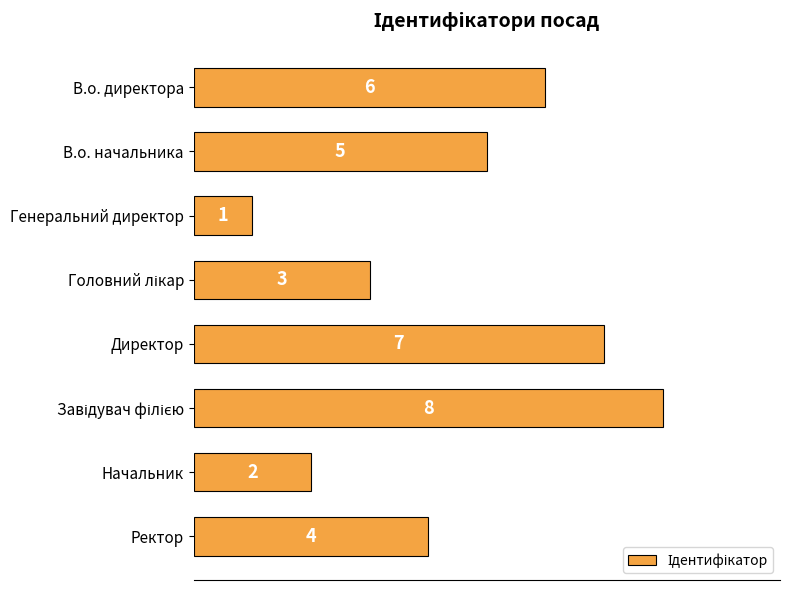

Approximately how many times larger is the value at В.о. директора compared to Начальник?

3.0